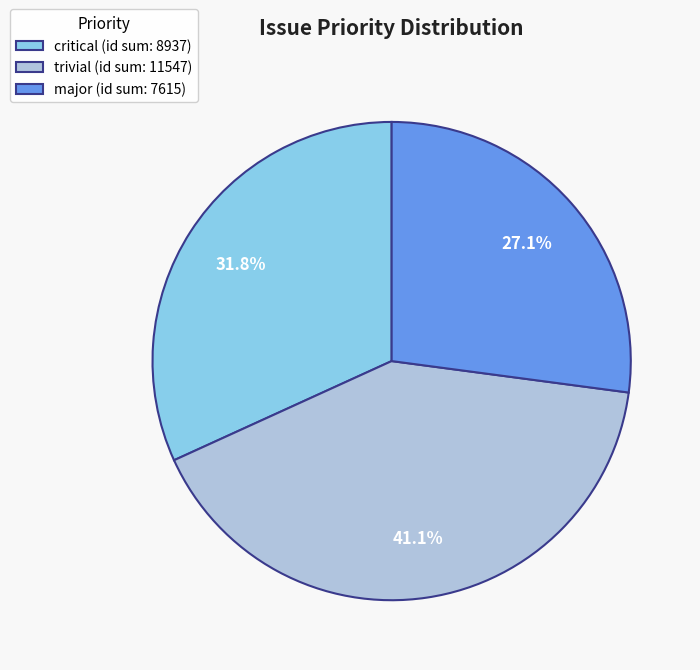

To the nearest percent, what is the average slice percentage?

33%